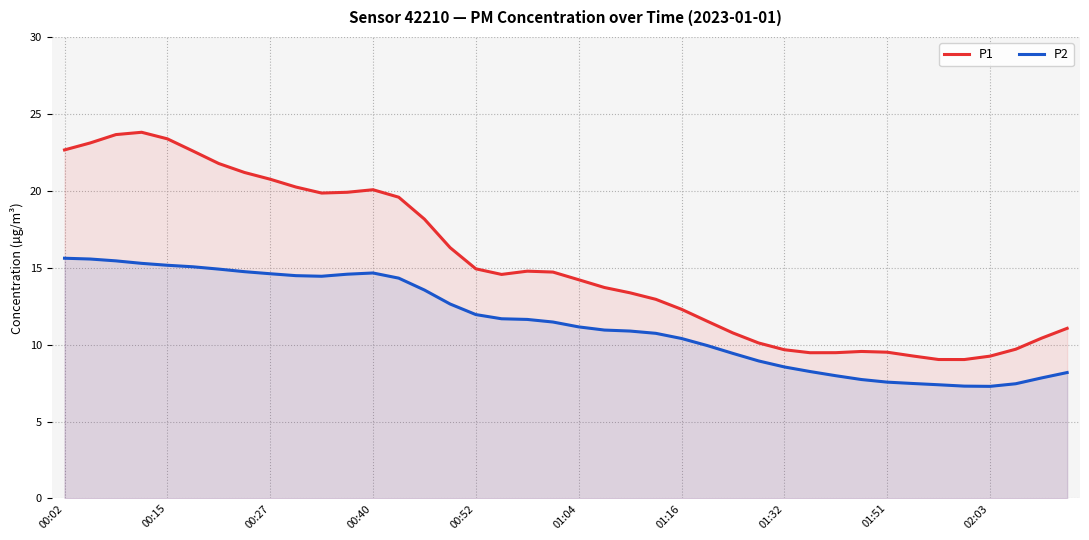

What is the greatest value displayed?

23.8